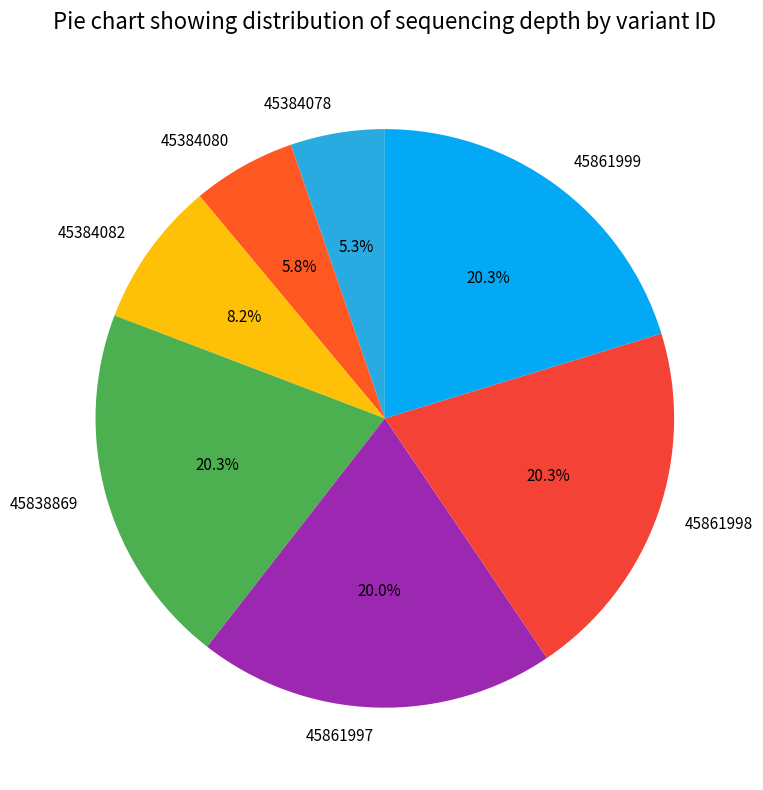

Is it true that 45861997 is 20% of the pie?

True